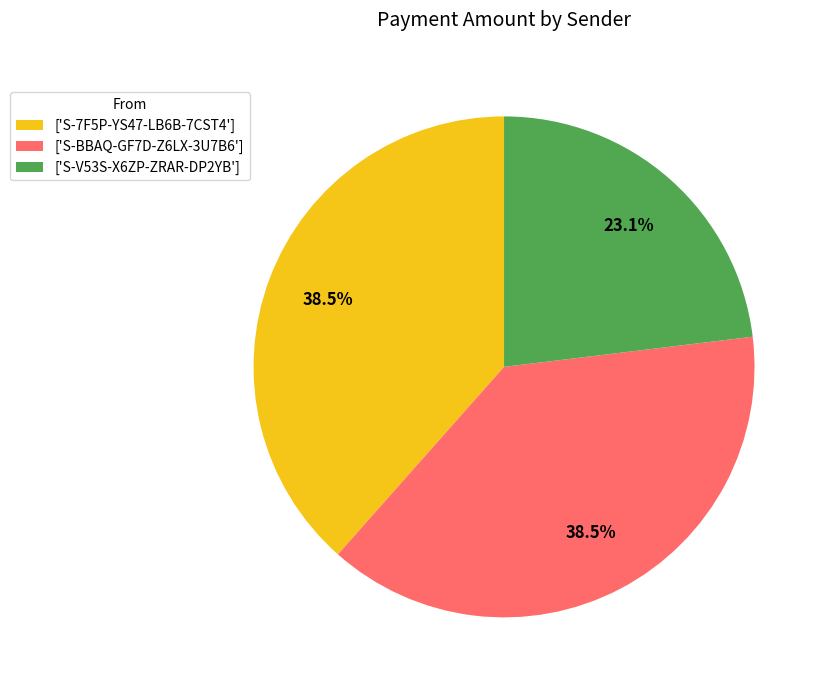

Which category has the smallest portion of the pie?

['S-V53S-X6ZP-ZRAR-DP2YB']